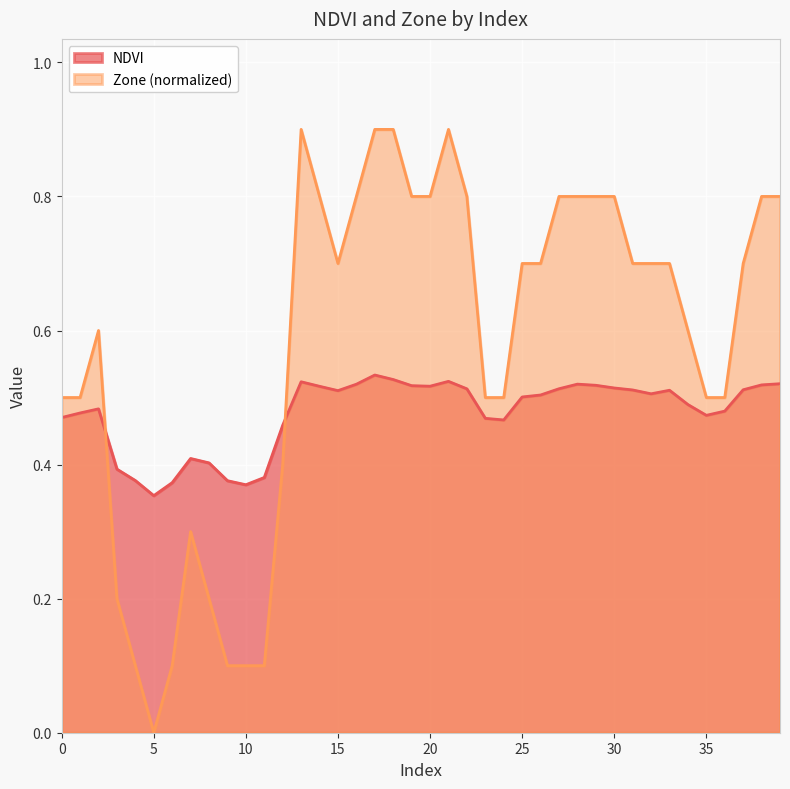

What is the value of the NDVI point at the 40th from the left?

0.5